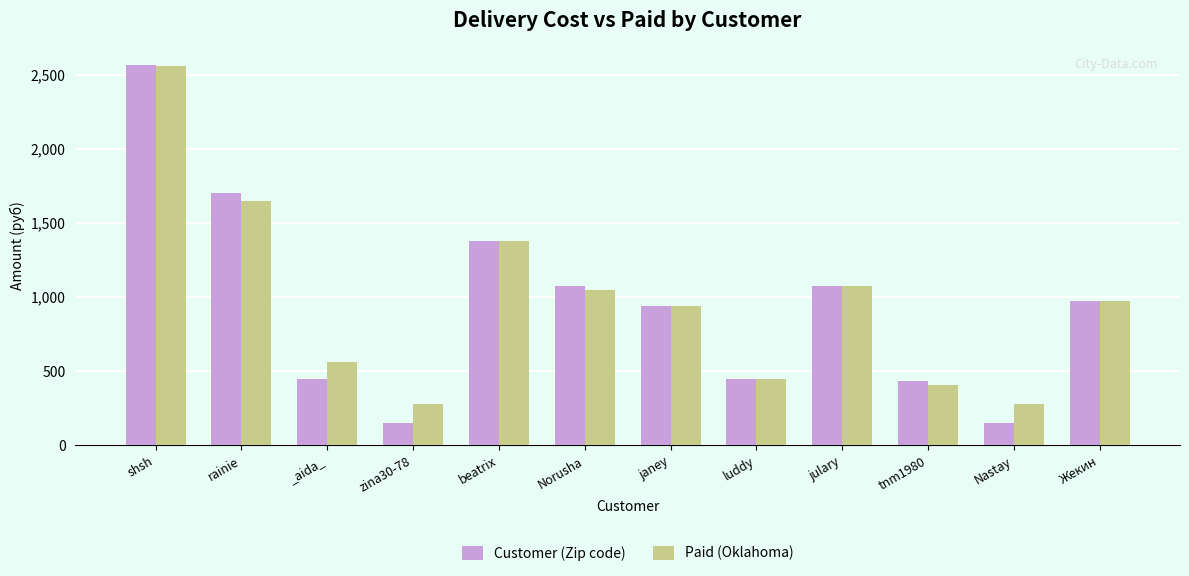

True or false: Customer (Zip code) has a value of 2562.5 at shsh.

True